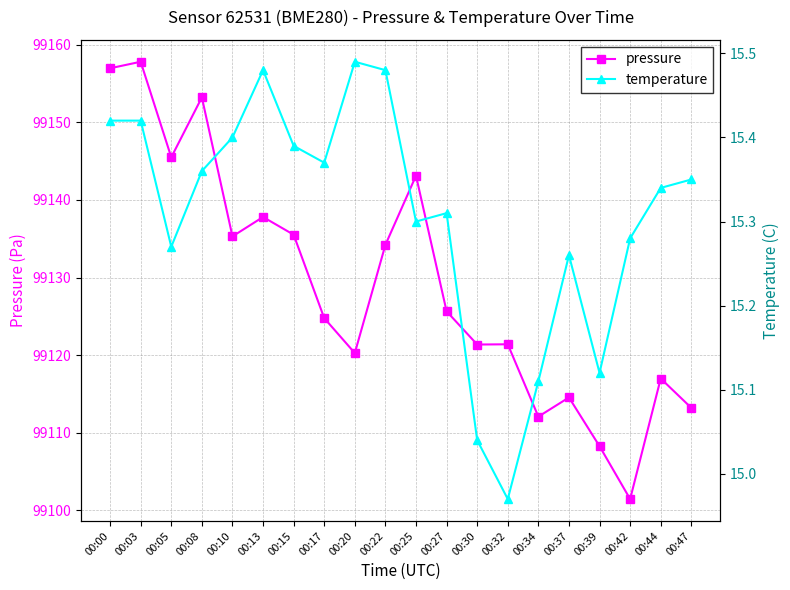

Rank the series at 00:34 from highest to lowest value.

pressure, temperature